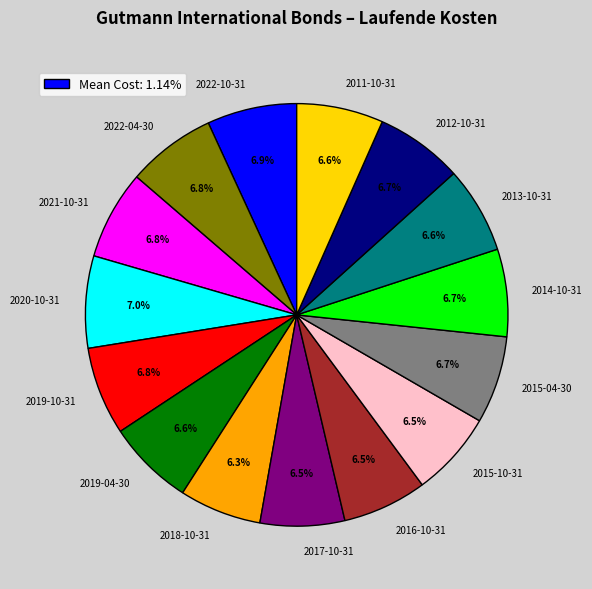

To the nearest percent, what percentage of the pie is 2014-10-31?

7%